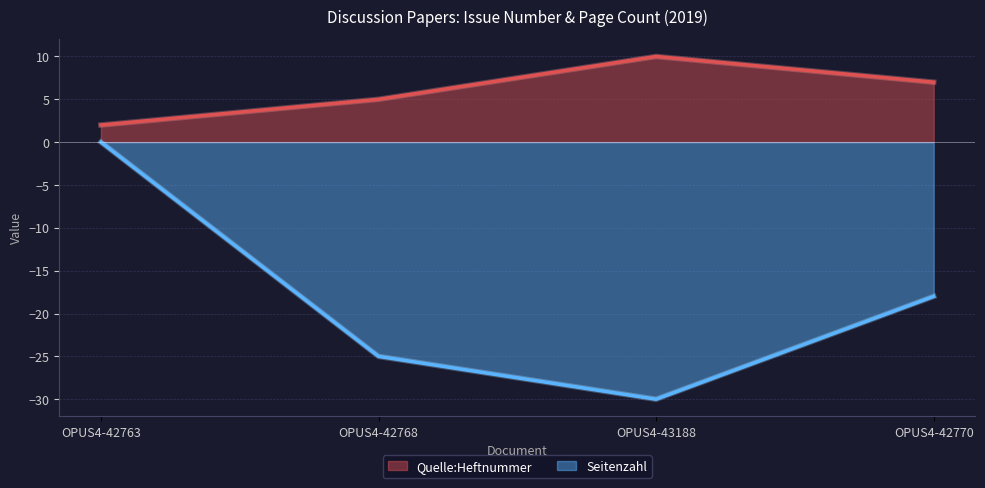

Reading left to right, extract all data points from this chart.

Quelle:Heftnummer: OPUS4-42763=2	OPUS4-42768=5	OPUS4-43188=10	OPUS4-42770=7
Seitenzahl: OPUS4-42763=0	OPUS4-42768=-25	OPUS4-43188=-30	OPUS4-42770=-18